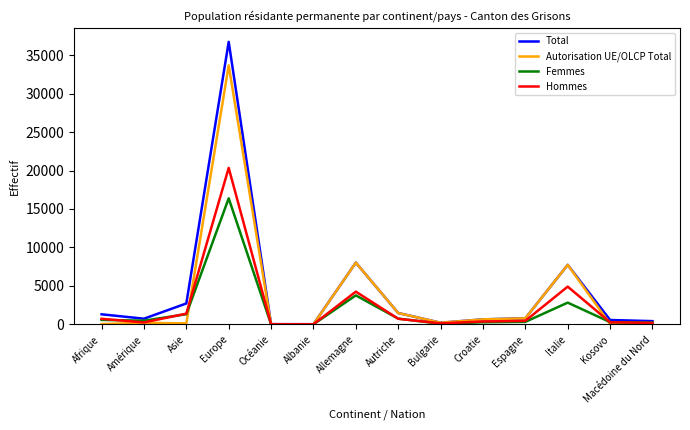

Rank the series by their maximum value, from lowest to highest.

Femmes, Hommes, Autorisation UE/OLCP Total, Total